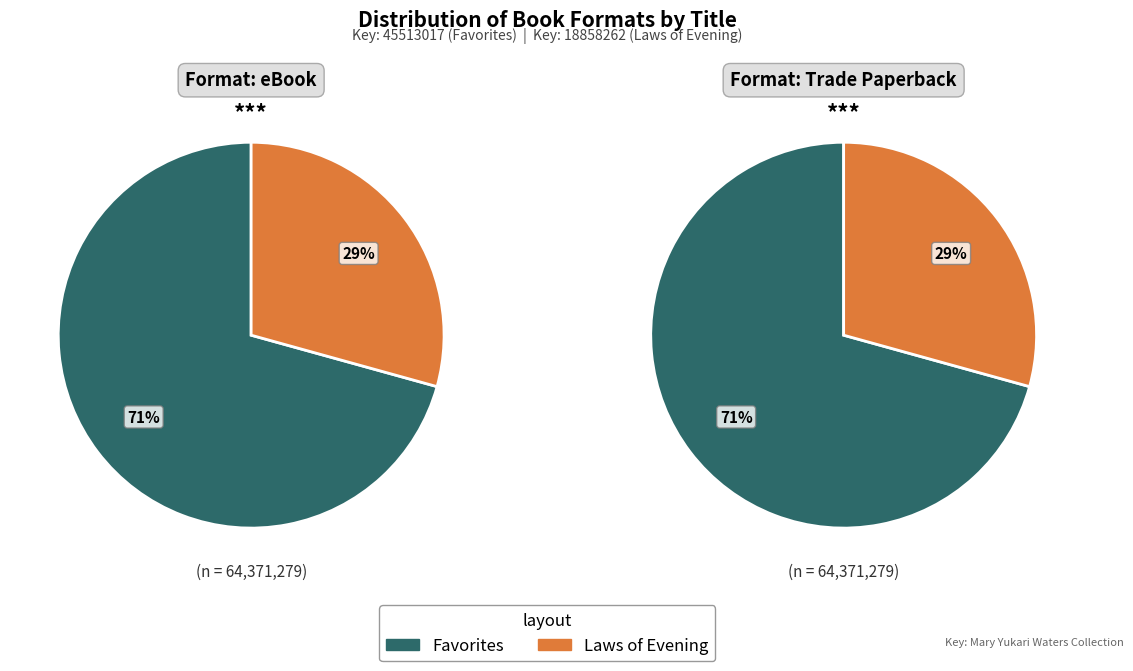

How many segments does this pie chart have?

2